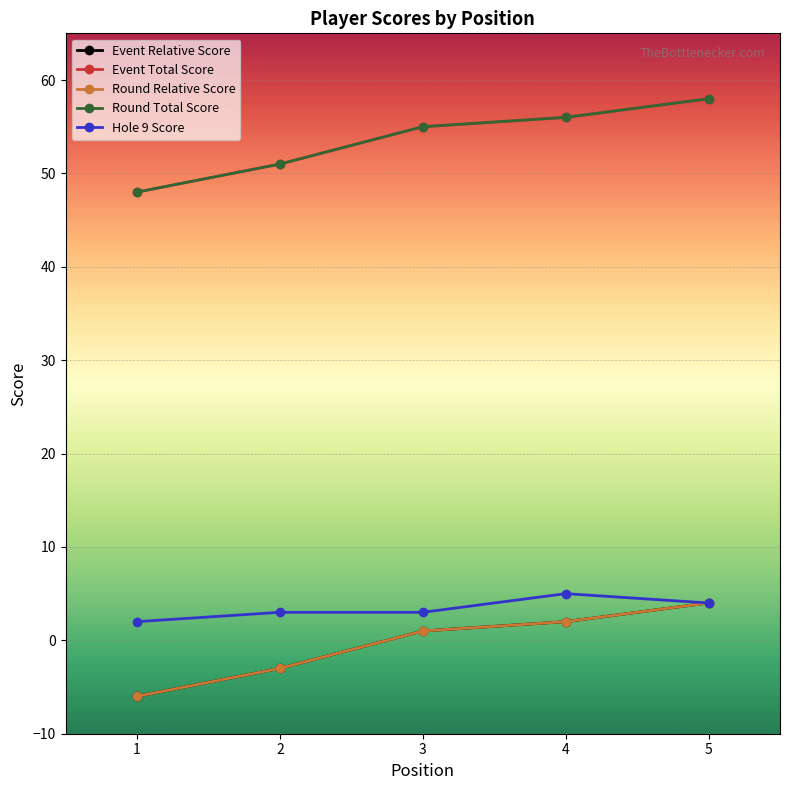

At how many categories does at least one series exceed 27?

5